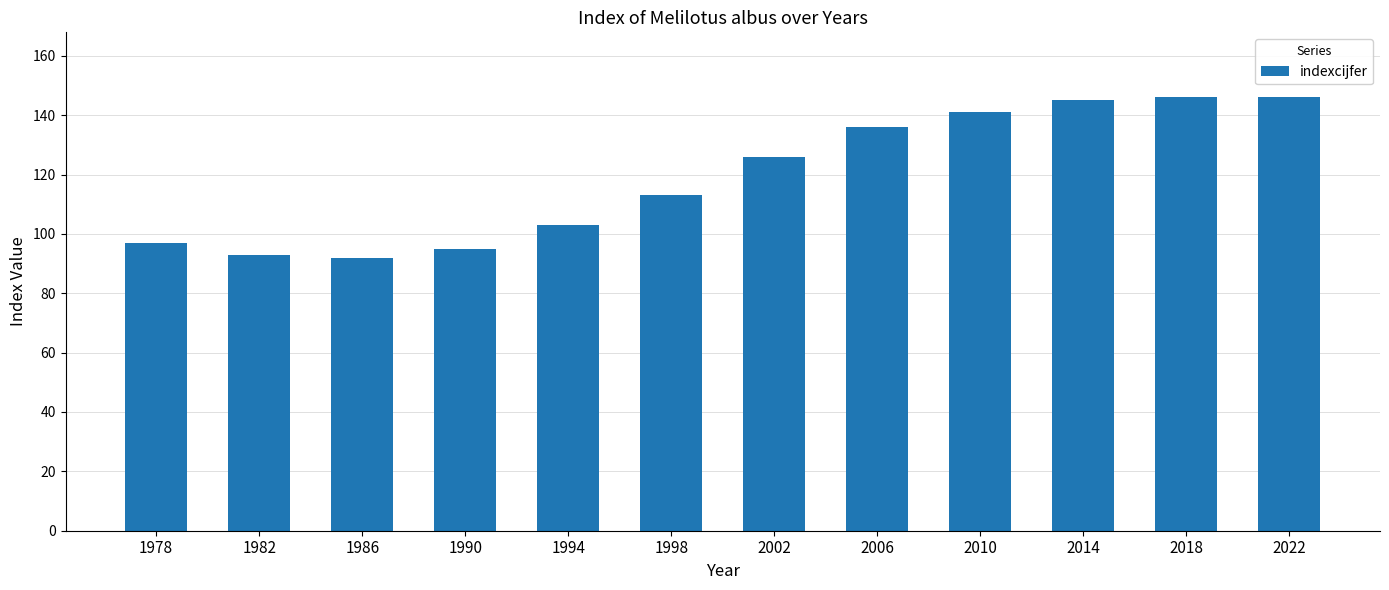

What is the change in value from 1986 to 2006?

+44